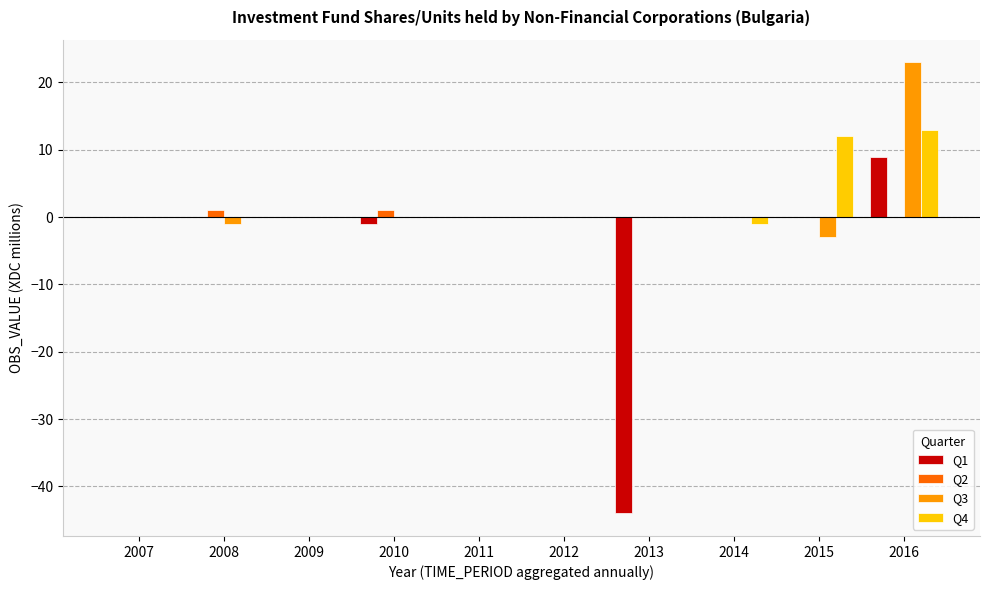

Reading left to right, what are all the values shown in this chart?

Q1: 2007=0	2008=0	2009=0	2010=-1	2011=0	2012=0	2013=-44	2014=0	2015=0	2016=9
Q2: 2007=0	2008=1	2009=0	2010=1	2011=0	2012=0	2013=0	2014=0	2015=0	2016=0
Q3: 2007=0	2008=-1	2009=0	2010=0	2011=0	2012=0	2013=0	2014=0	2015=-3	2016=23
Q4: 2007=0	2008=0	2009=0	2010=0	2011=0	2012=0	2013=0	2014=-1	2015=12	2016=13